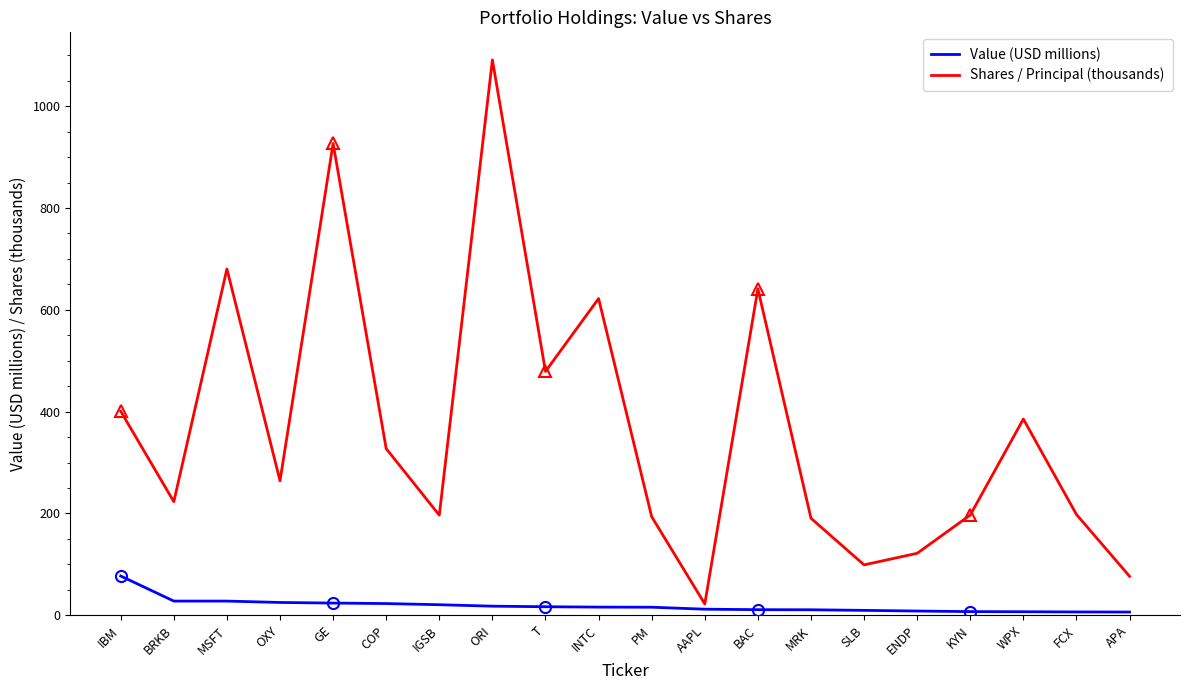

How many values in the Shares / Principal (thousands) series exceed 264?

10